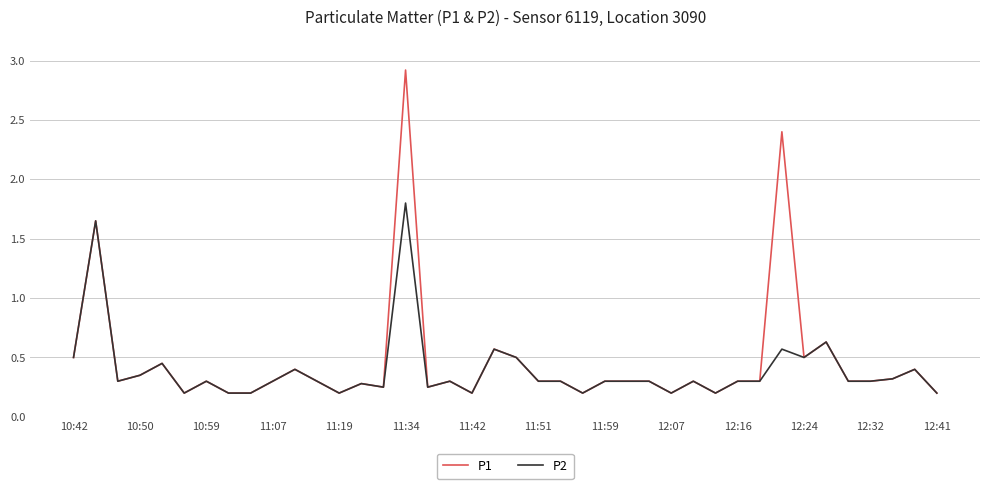

Rank the series by their maximum value, from lowest to highest.

P2, P1